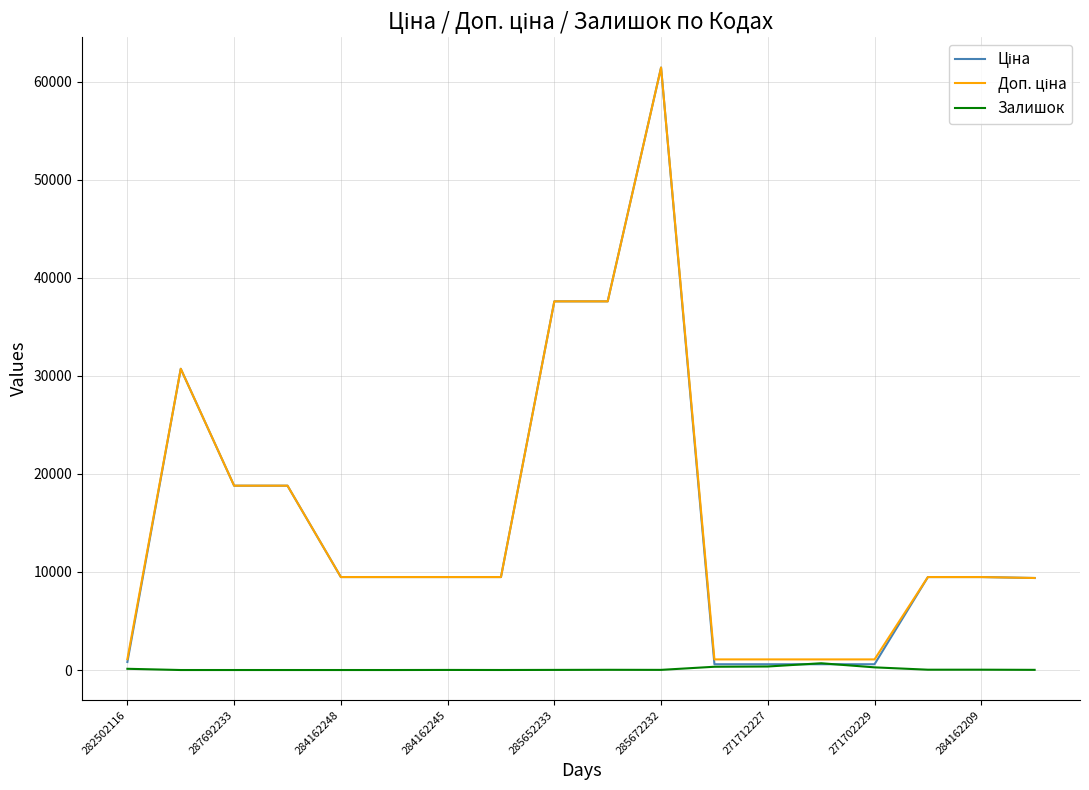

What is the maximum value shown in the chart?

61434.3